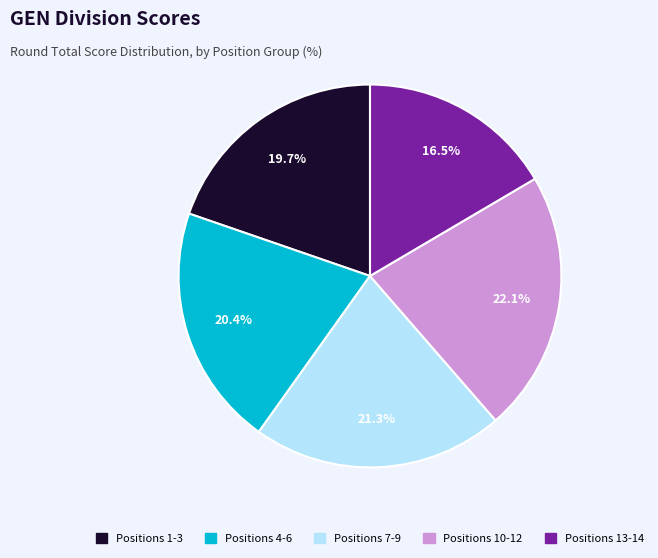

Rank the categories by value from highest to lowest.

Positions 10-12, Positions 7-9, Positions 4-6, Positions 1-3, Positions 13-14